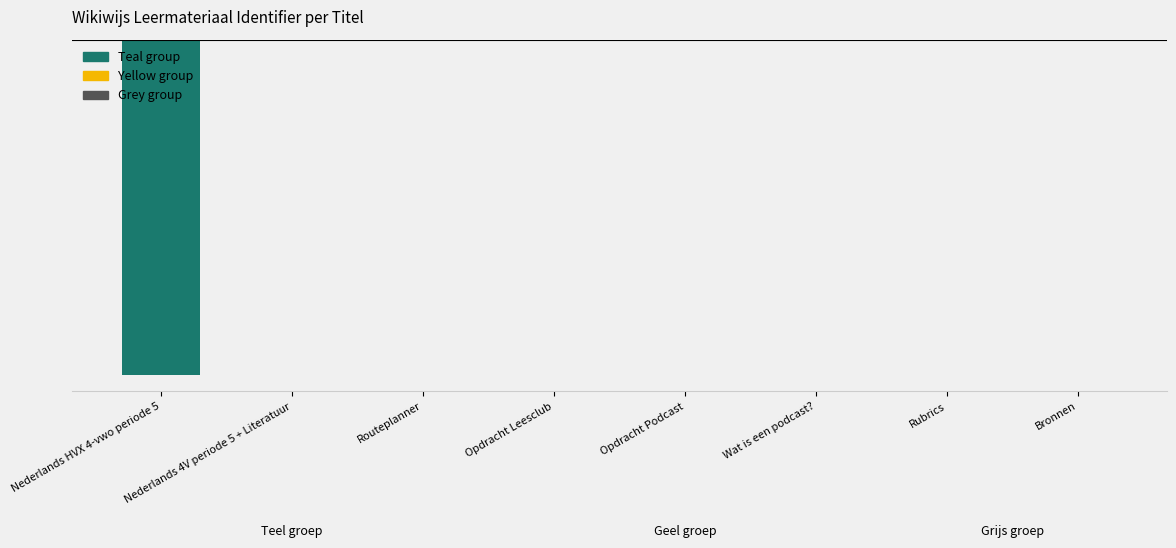

Rank the categories by value from lowest to highest.

Nederlands HVX 4-vwo periode 5, Nederlands 4V periode 5 + Literatuur, Routeplanner, Opdracht Leesclub, Opdracht Podcast, Wat is een podcast?, Rubrics, Bronnen